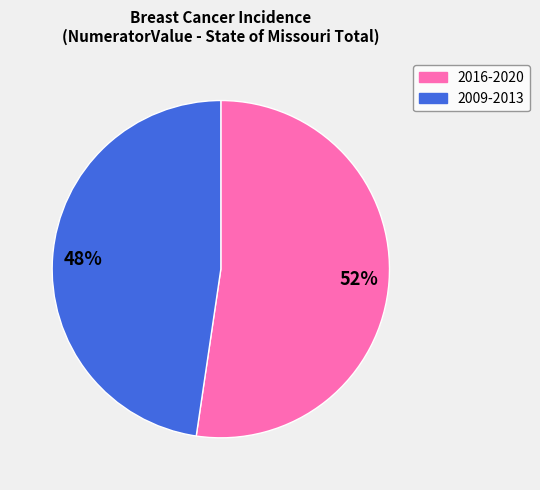

How many slices are in this pie chart?

2